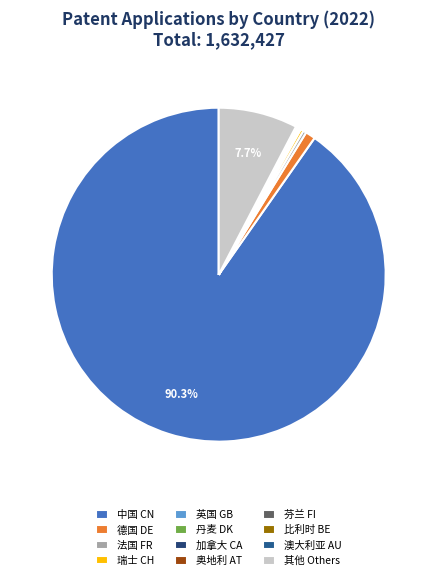

Which has a higher value, 瑞士 CH or 芬兰 FI?

瑞士 CH